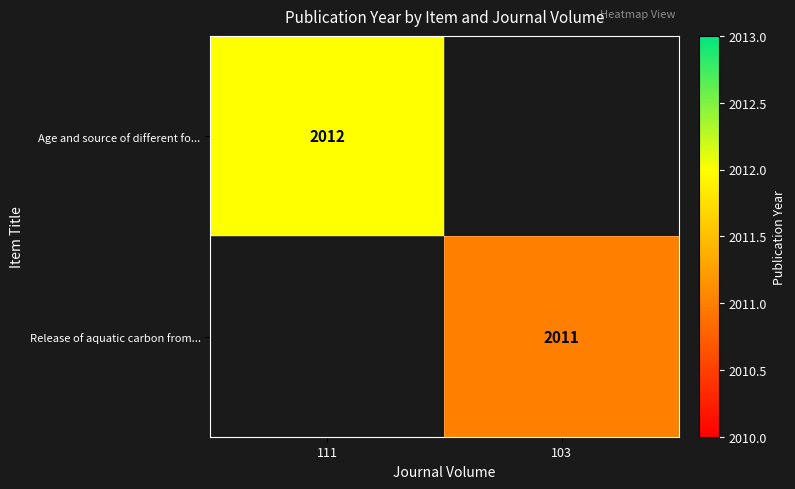

The Age and source of different fo... series shows 2012 at 111. True or false?

True